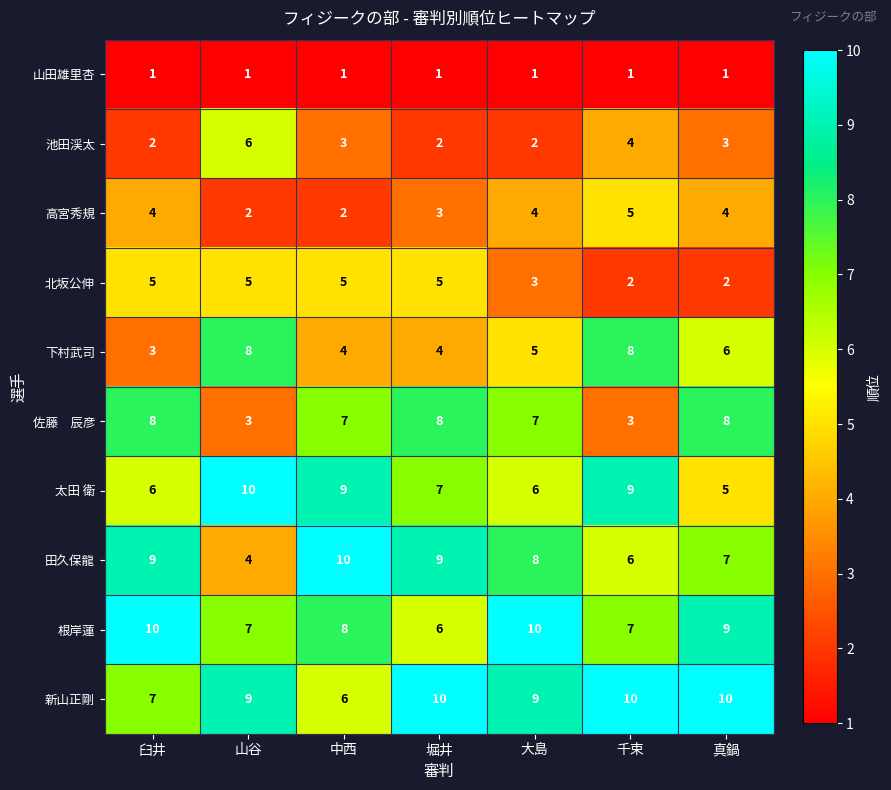

Is the value of 北坂公伸 at 山谷 greater than the value of 下村武司 at 堀井?

Yes